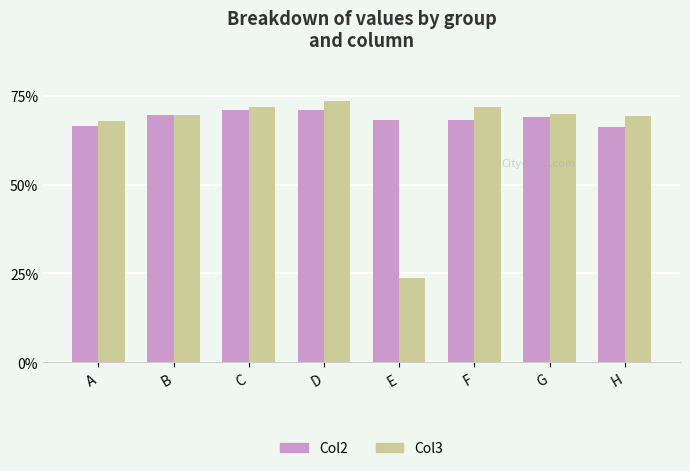

Are the bars grouped side by side (vs. stacked)?

Yes